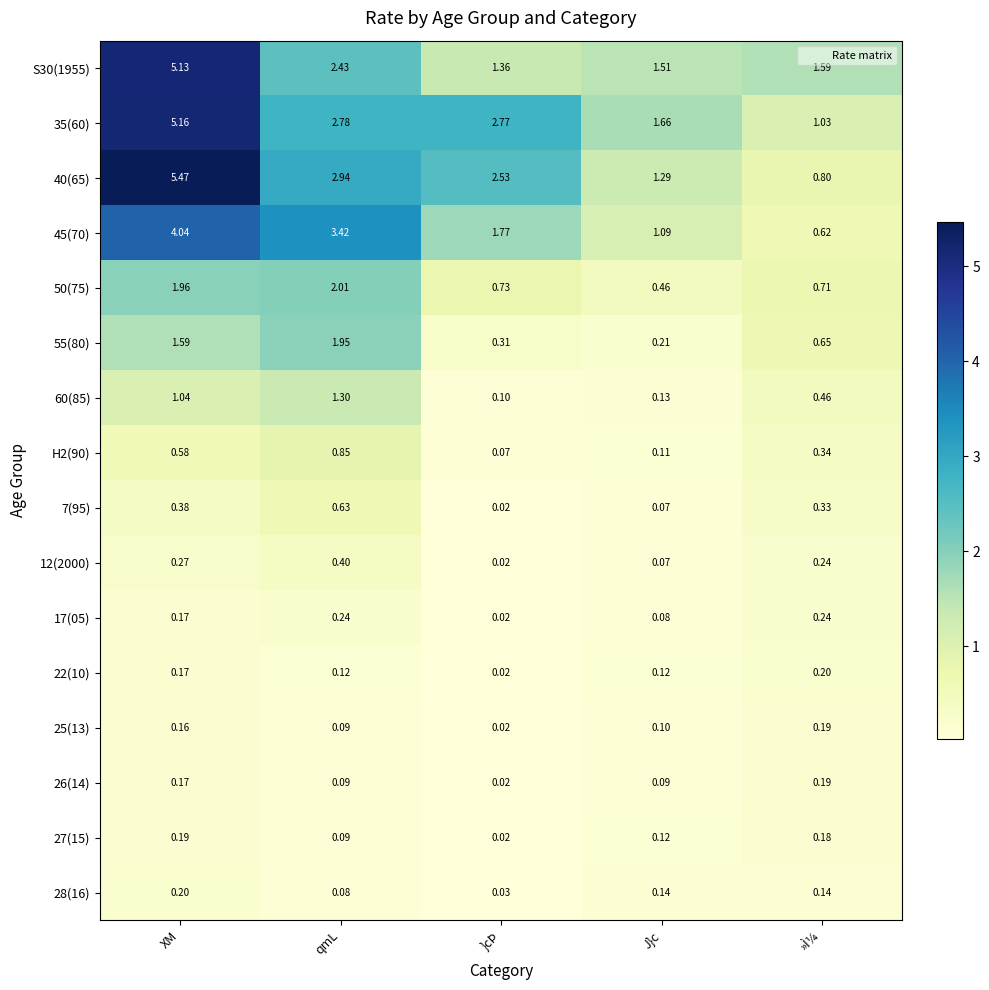

Is the value of 45(70) at J}c greater than the value of 25(13) at }cÞ?

Yes